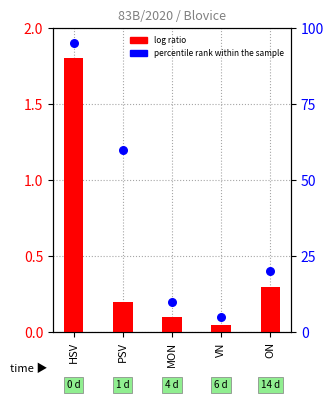

Which series has the largest Y range (max minus min)?

percentile rank within the sample